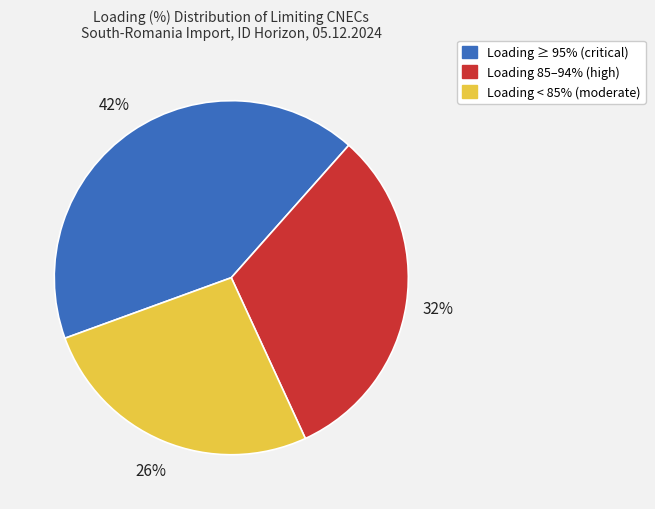

Is the sum of Loading < 85% (moderate) and Loading 85–94% (high) greater than half?

Yes